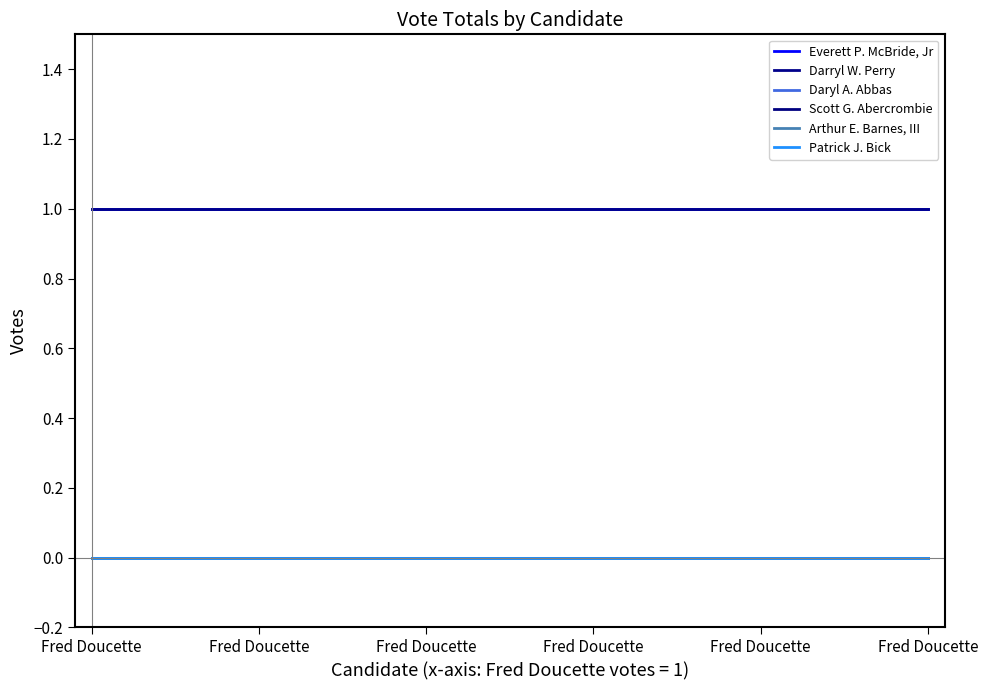

At which category does the chart reach its minimum across all series?

Fred Doucette